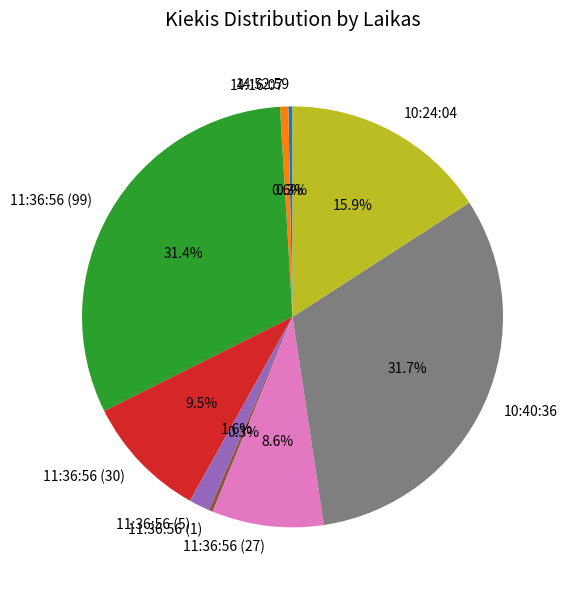

Is the sum of 14:16:07 and 10:40:36 greater than half?

No